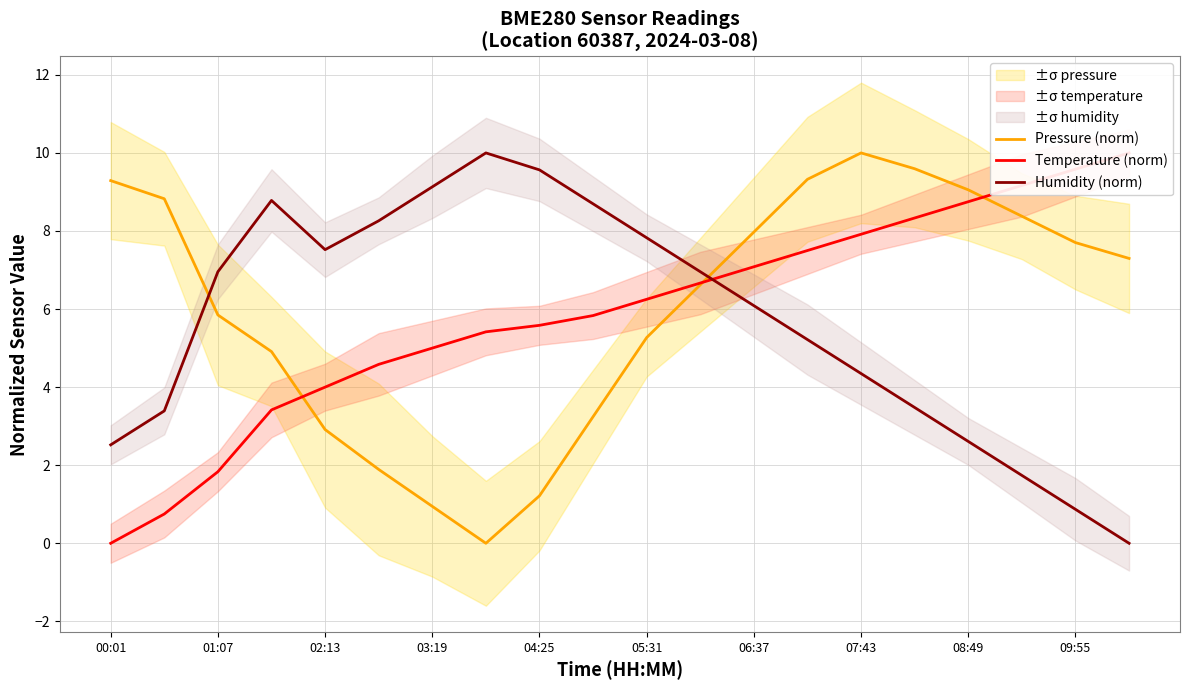

Is this an area chart (filled region under the line)?

No